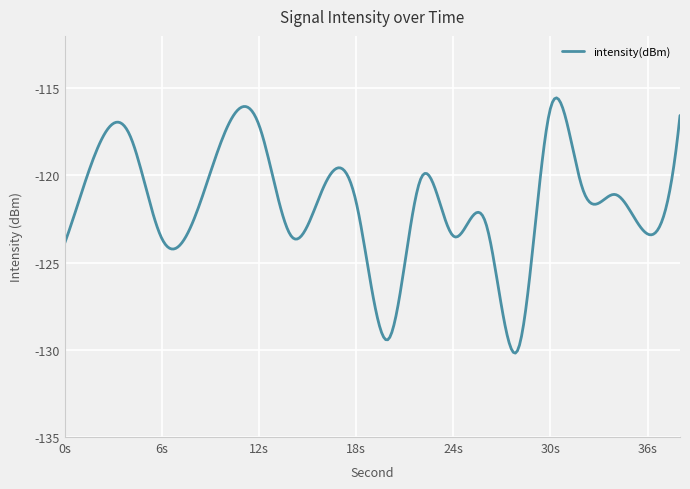

What is the smallest value displayed?

-130.2